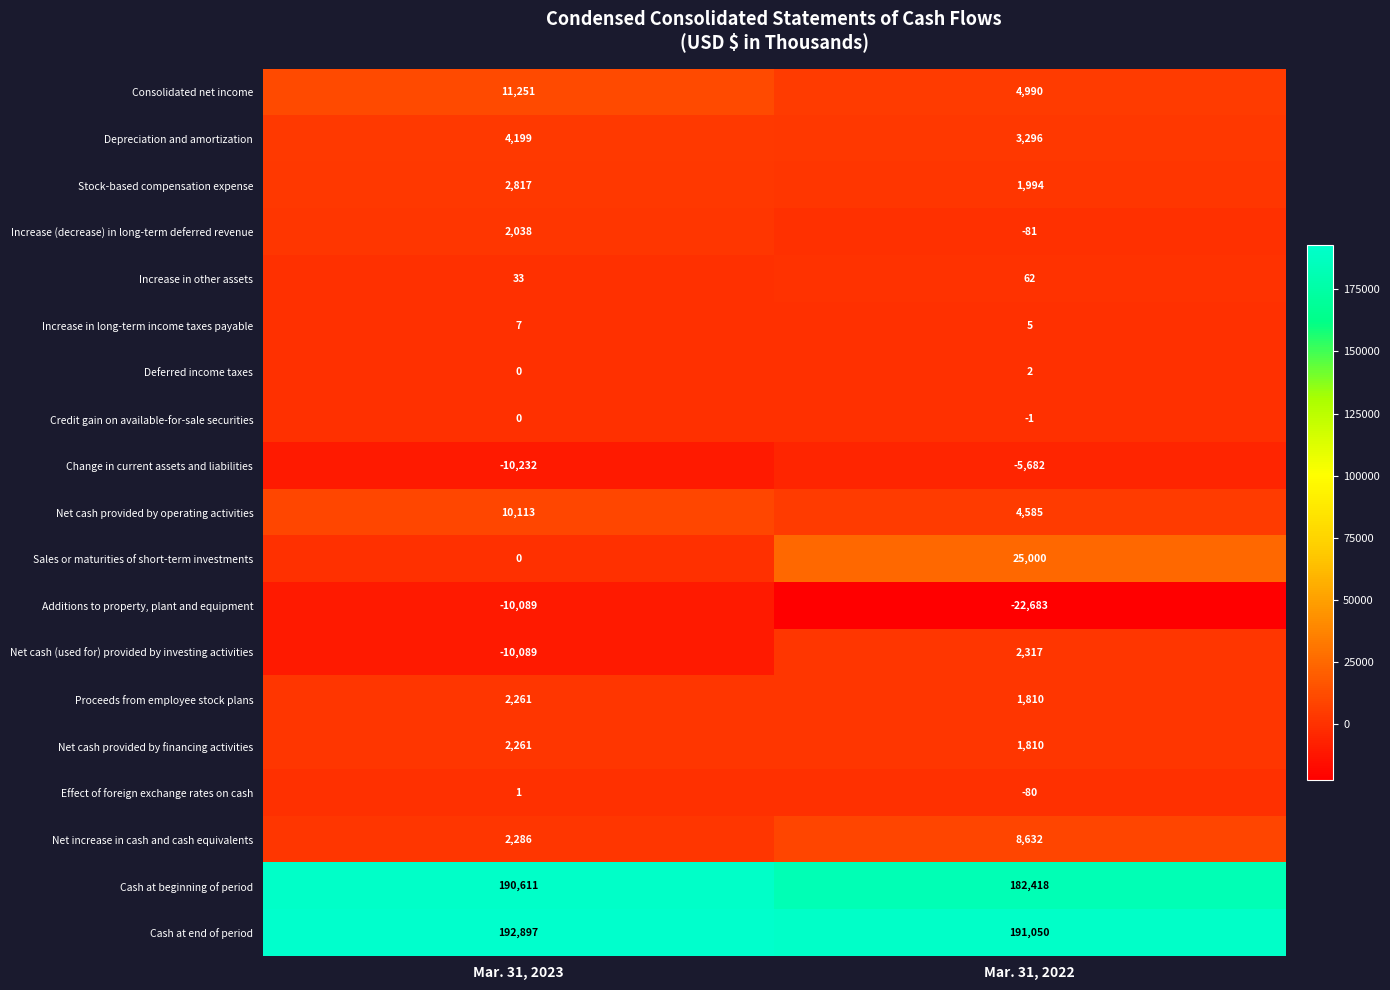

What is the approximate value of Cash at end of period at Mar. 31, 2022, to the nearest 50?

191050